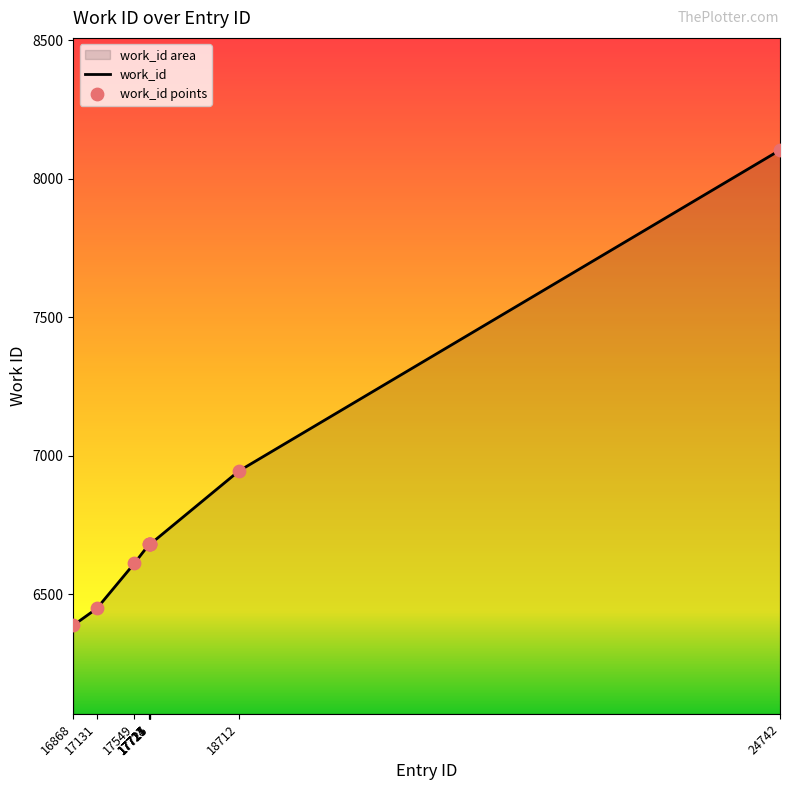

Between 17714 and 17725, which is larger?

17714